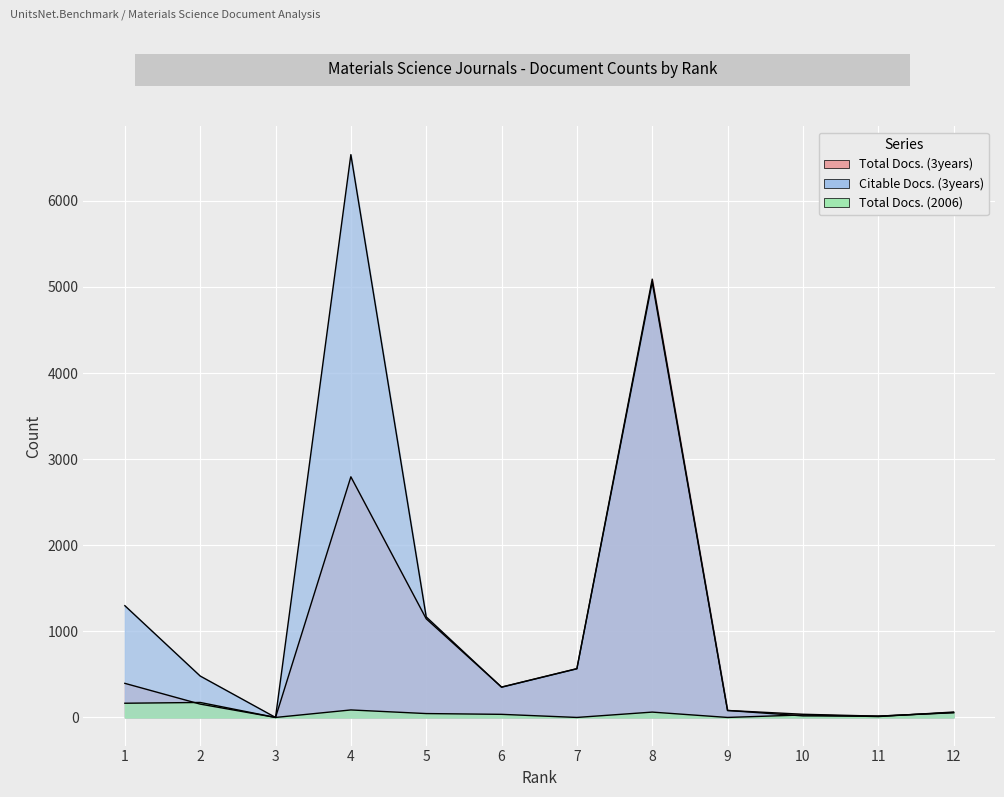

Rank the series by their average value, from lowest to highest.

Total Docs. (2006), Total Docs. (3years), Citable Docs. (3years)